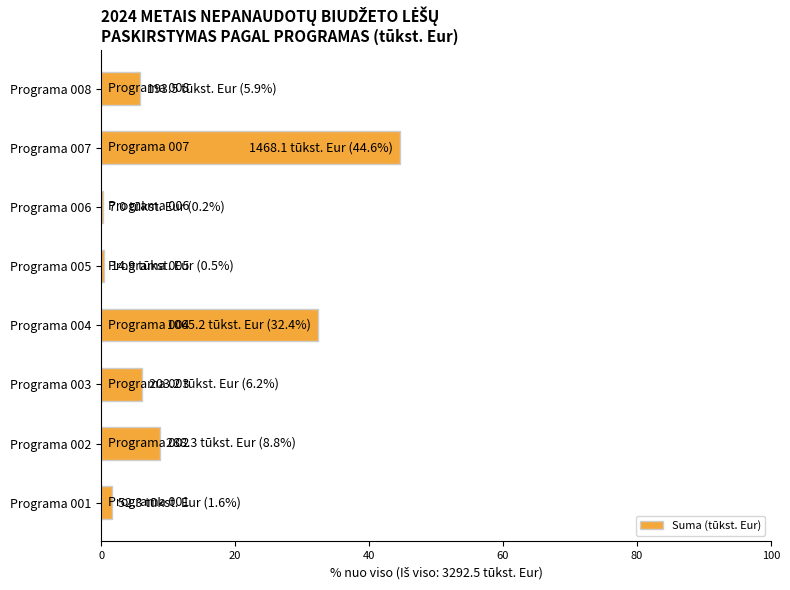

The chart shows a value of 8.8 at Programa 002. True or false?

True